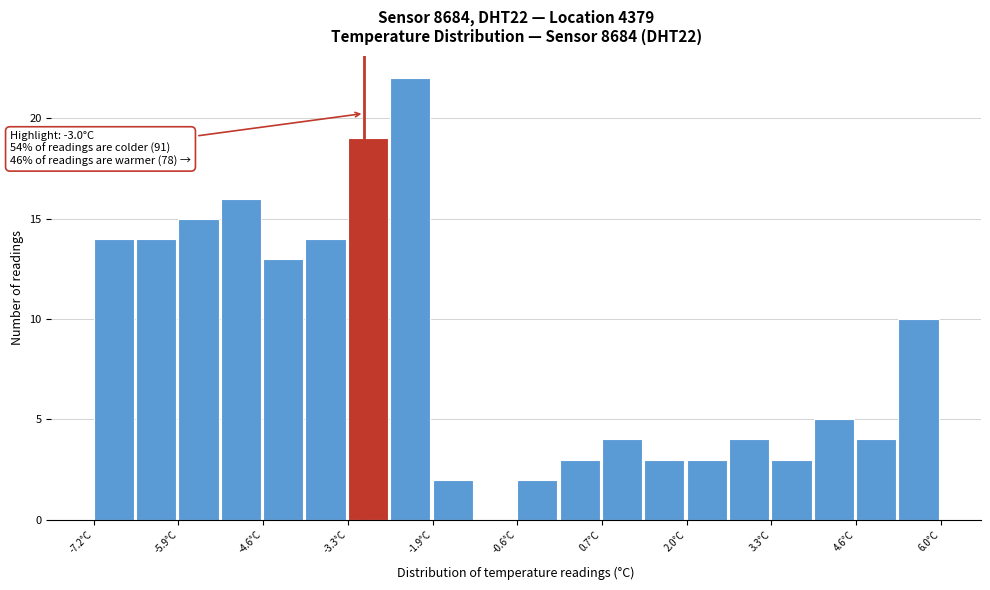

Read against the x-axis, roughly where is the centre of the tallest bar?

-2.2